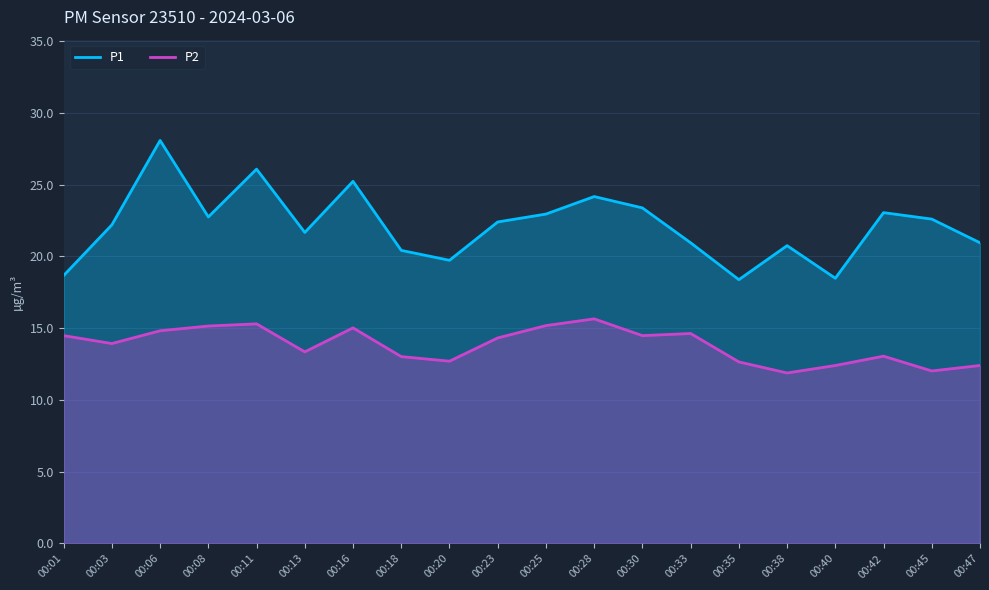

What is the sum of all P1 values?

442.9